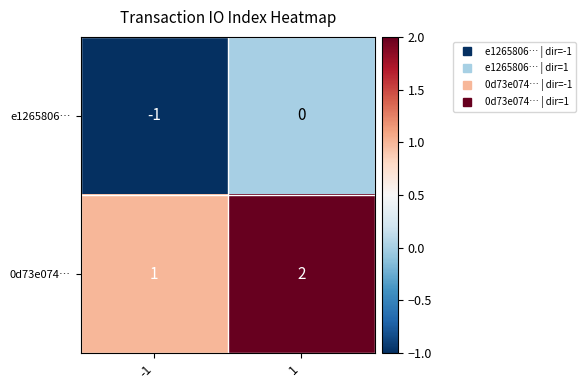

Which label corresponds to the smallest value in the chart?

-1